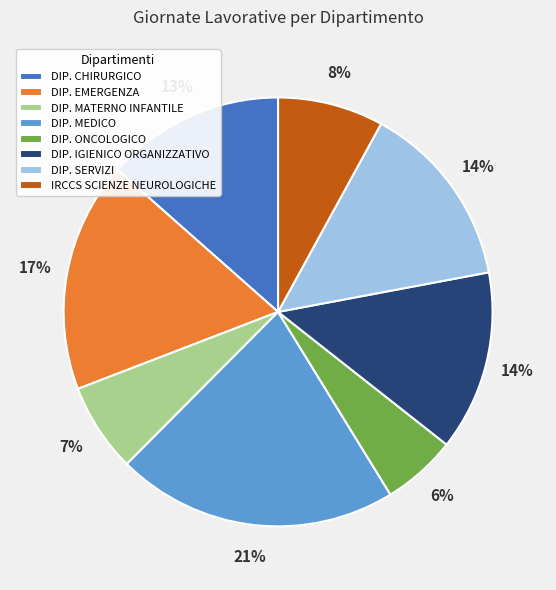

To the nearest percent, what portion does DIP. CHIRURGICO represent?

13%